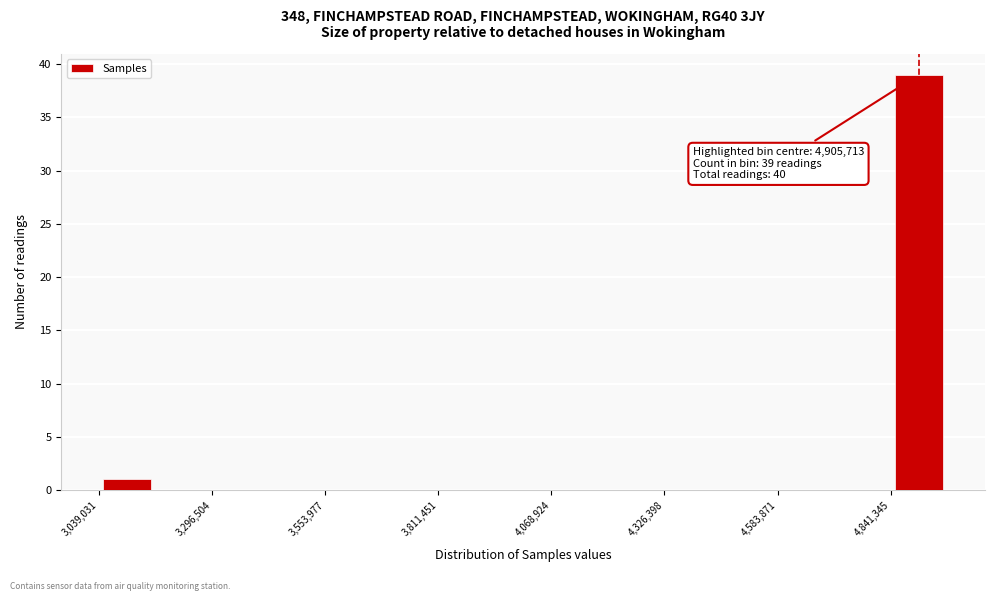

Around what value on the x-axis is the tallest bar? Give the approximate position of its centre, as read against the axis.

4900000